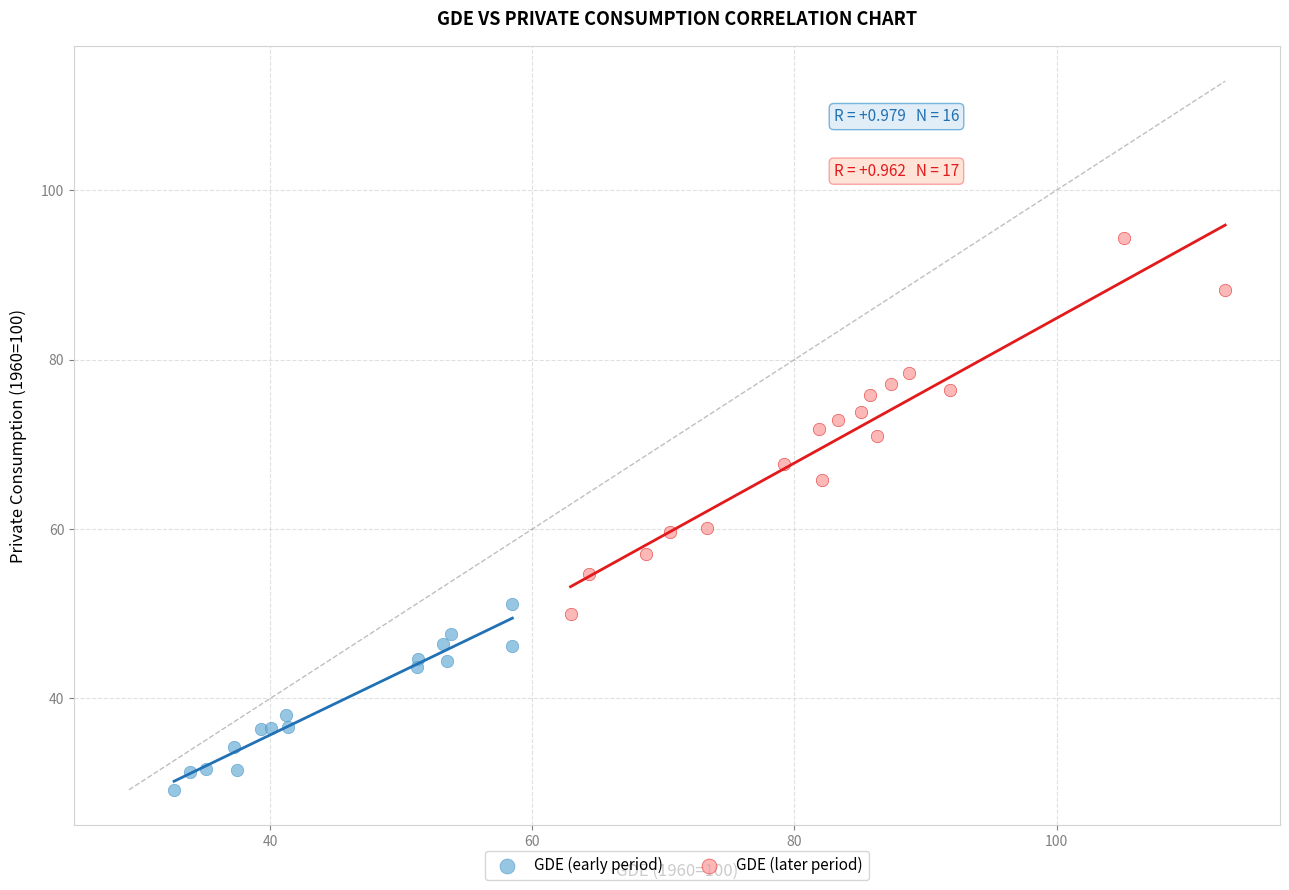

Which series reaches the maximum Y coordinate?

GDE (later period)